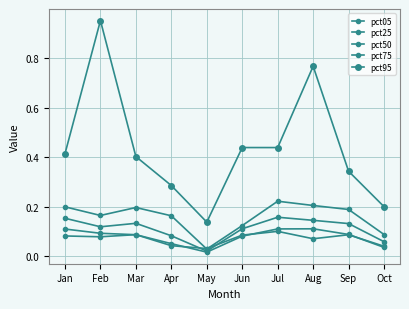

How many series are shown in this chart?

5